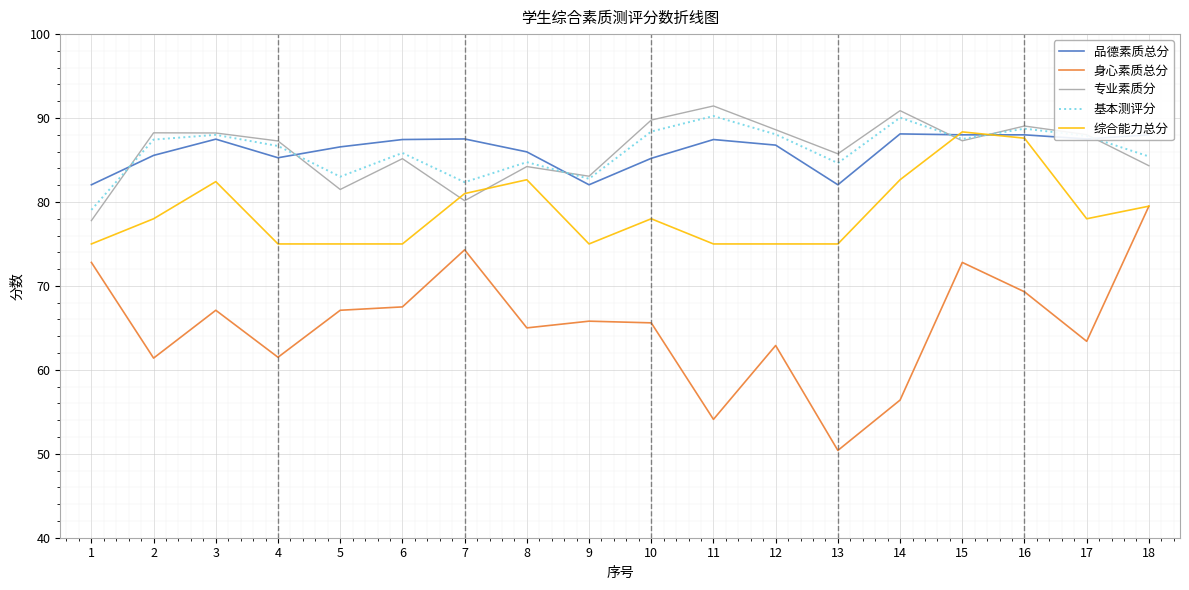

What is the difference between the highest and lowest values at 4?

25.8